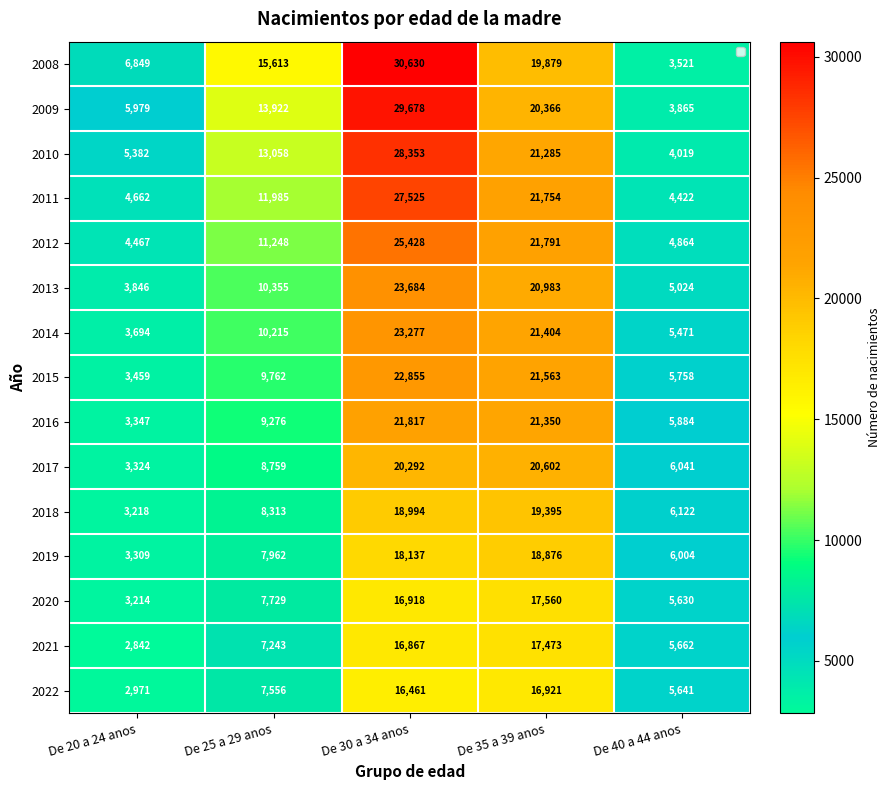

What is the total value across all series at De 30 a 34 anos?

340916